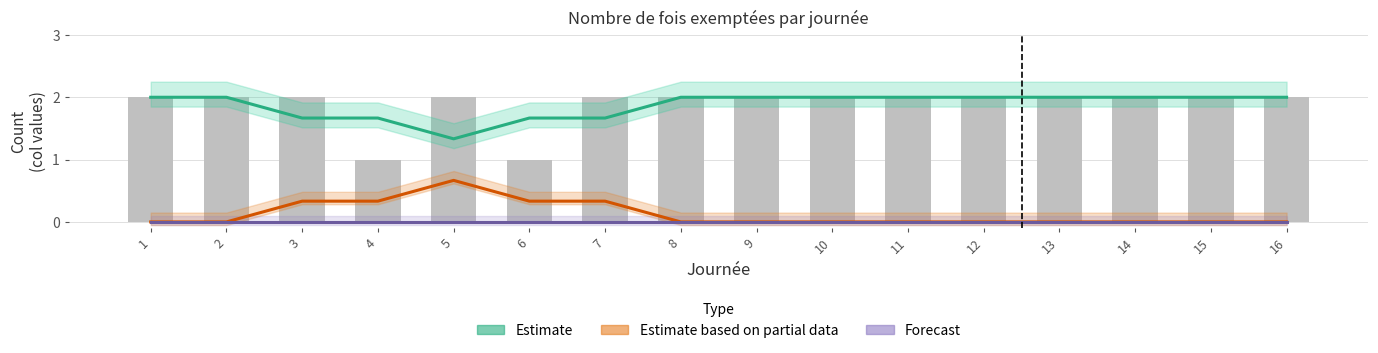

True or false: Estimate based on partial data has a value of -0.3 at 12.

False